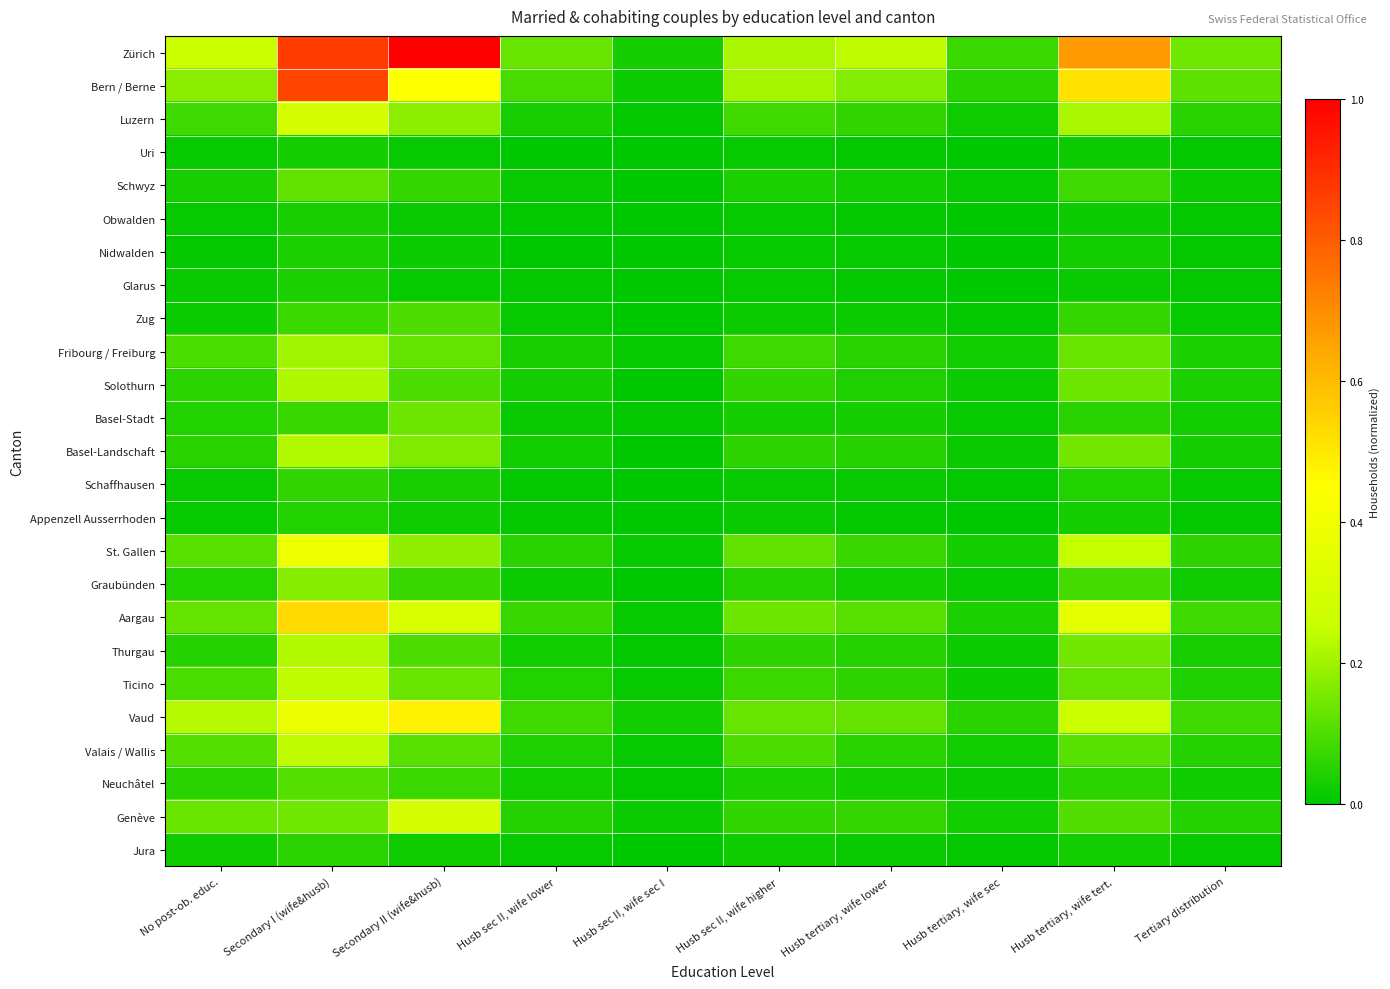

At which category does the chart reach its peak across all series?

Secondary II (wife&husb)